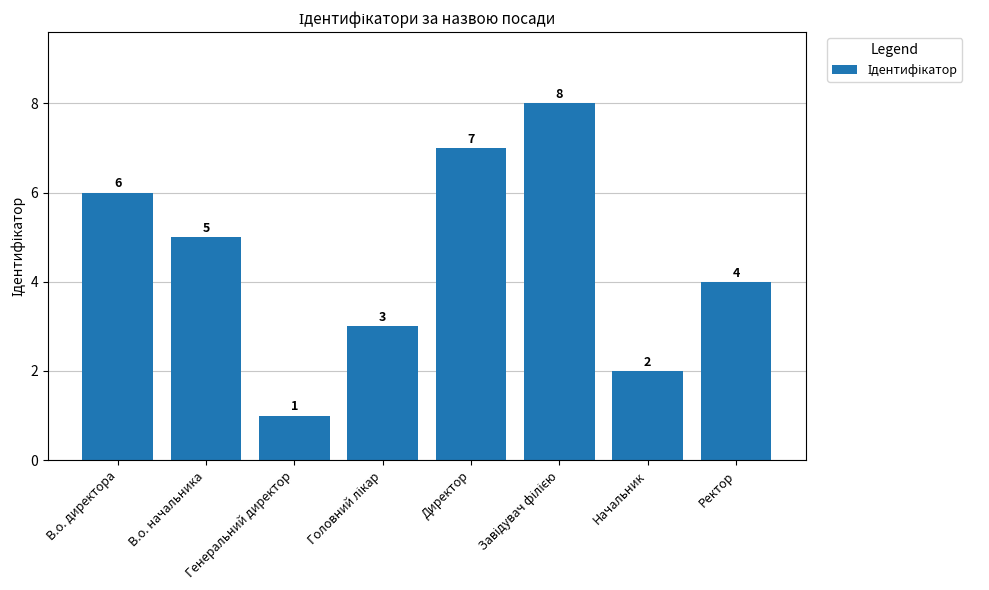

What is the maximum value shown in the chart?

8